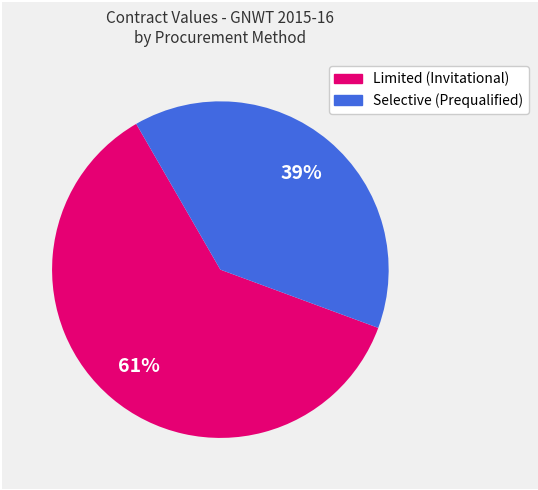

How many slices are in this pie chart?

2